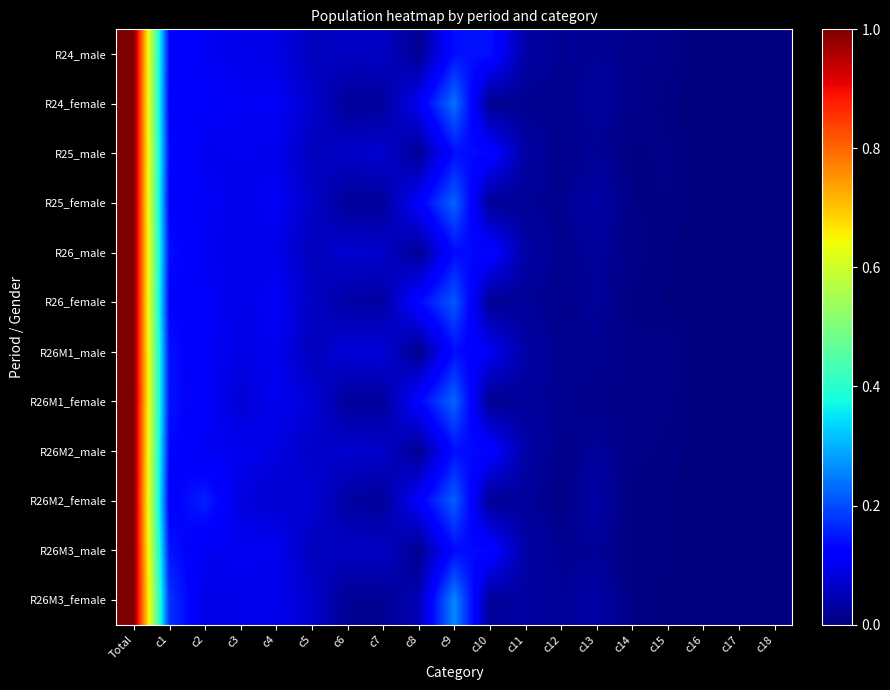

Reading left to right, extract all data points from this chart.

R24_male: Total=1.0	c1=0.1	c2=0.1	c3=0.1	c4=0.1	c5=0.1	c6=0.1	c7=0.1	c8=0.0	c9=0.1	c10=0.1	c11=0.0	c12=0.0	c13=0.0	c14=0.0	c15=0.0	c16=0.0	c17=0.0	c18=0.0
R24_female: Total=1.0	c1=0.1	c2=0.1	c3=0.1	c4=0.1	c5=0.1	c6=0.0	c7=0.0	c8=0.1	c9=0.2	c10=0.0	c11=0.0	c12=0.0	c13=0.0	c14=0.0	c15=0.0	c16=0.0	c17=0.0	c18=0.0
R25_male: Total=1.0	c1=0.1	c2=0.1	c3=0.1	c4=0.1	c5=0.1	c6=0.1	c7=0.1	c8=0.0	c9=0.1	c10=0.1	c11=0.0	c12=0.0	c13=0.0	c14=0.0	c15=0.0	c16=0.0	c17=0.0	c18=0.0
R25_female: Total=1.0	c1=0.1	c2=0.1	c3=0.1	c4=0.1	c5=0.1	c6=0.0	c7=0.0	c8=0.1	c9=0.2	c10=0.0	c11=0.0	c12=0.0	c13=0.0	c14=0.0	c15=0.0	c16=0.0	c17=0.0	c18=0.0
R26_male: Total=1.0	c1=0.1	c2=0.1	c3=0.1	c4=0.1	c5=0.1	c6=0.1	c7=0.1	c8=0.0	c9=0.1	c10=0.1	c11=0.0	c12=0.0	c13=0.0	c14=0.0	c15=0.0	c16=0.0	c17=0.0	c18=0.0
R26_female: Total=1.0	c1=0.1	c2=0.1	c3=0.1	c4=0.1	c5=0.1	c6=0.0	c7=0.0	c8=0.1	c9=0.2	c10=0.0	c11=0.0	c12=0.0	c13=0.0	c14=0.0	c15=0.0	c16=0.0	c17=0.0	c18=0.0
R26M1_male: Total=1.0	c1=0.1	c2=0.1	c3=0.1	c4=0.1	c5=0.1	c6=0.1	c7=0.1	c8=0.0	c9=0.1	c10=0.1	c11=0.0	c12=0.0	c13=0.0	c14=0.0	c15=0.0	c16=0.0	c17=0.0	c18=0.0
R26M1_female: Total=1.0	c1=0.1	c2=0.1	c3=0.1	c4=0.1	c5=0.1	c6=0.0	c7=0.0	c8=0.1	c9=0.2	c10=0.0	c11=0.0	c12=0.0	c13=0.0	c14=0.0	c15=0.0	c16=0.0	c17=0.0	c18=0.0
R26M2_male: Total=1.0	c1=0.1	c2=0.1	c3=0.1	c4=0.1	c5=0.1	c6=0.1	c7=0.1	c8=0.0	c9=0.1	c10=0.1	c11=0.0	c12=0.0	c13=0.0	c14=0.0	c15=0.0	c16=0.0	c17=0.0	c18=0.0
R26M2_female: Total=1.0	c1=0.1	c2=0.2	c3=0.1	c4=0.1	c5=0.1	c6=0.0	c7=0.0	c8=0.1	c9=0.2	c10=0.0	c11=0.0	c12=0.0	c13=0.0	c14=0.0	c15=0.0	c16=0.0	c17=0.0	c18=0.0
R26M3_male: Total=1.0	c1=0.1	c2=0.1	c3=0.1	c4=0.1	c5=0.1	c6=0.1	c7=0.1	c8=0.0	c9=0.1	c10=0.1	c11=0.0	c12=0.0	c13=0.0	c14=0.0	c15=0.0	c16=0.0	c17=0.0	c18=0.0
R26M3_female: Total=1.0	c1=0.2	c2=0.1	c3=0.1	c4=0.1	c5=0.1	c6=0.0	c7=0.0	c8=0.0	c9=0.3	c10=0.0	c11=0.0	c12=0.0	c13=0.0	c14=0.0	c15=0.0	c16=0.0	c17=0.0	c18=0.0